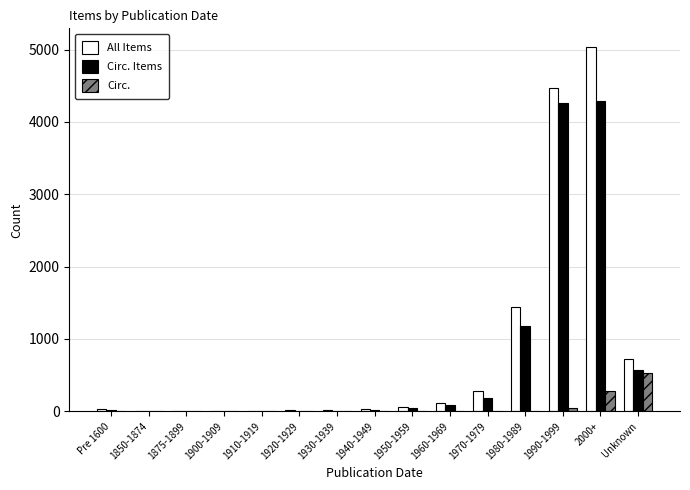

At which category is the sum across all series the highest?

2000+